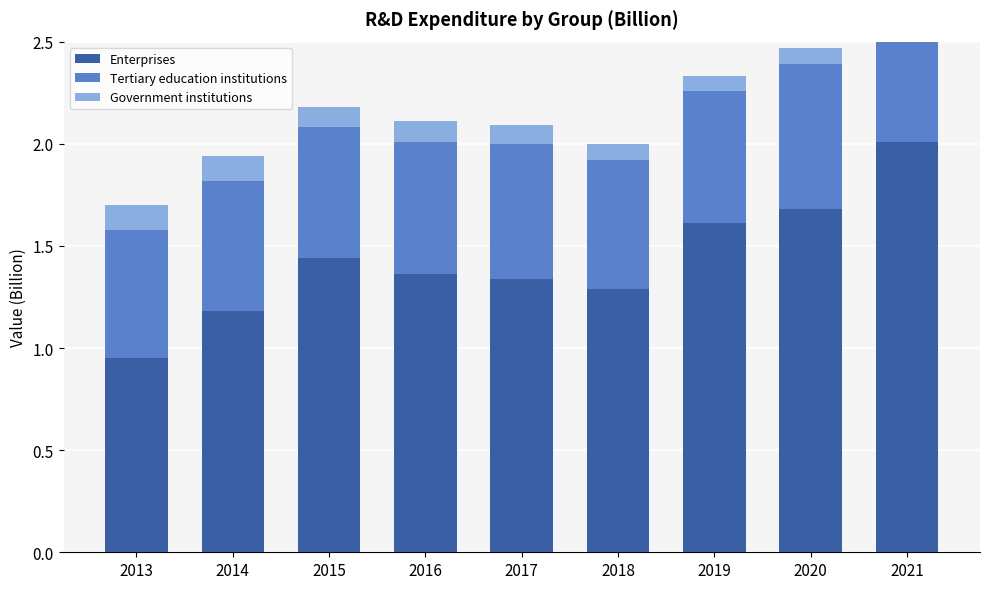

What is the difference between the second highest and minimum values in the Enterprises series?

0.7